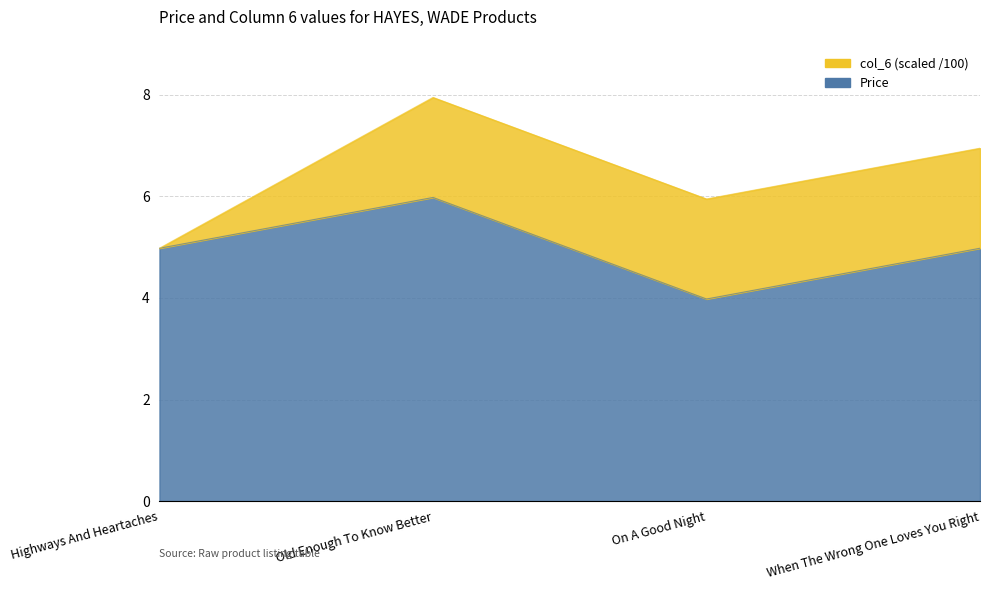

What is the label of the 1st point from the right?

When The Wrong One Loves You Right